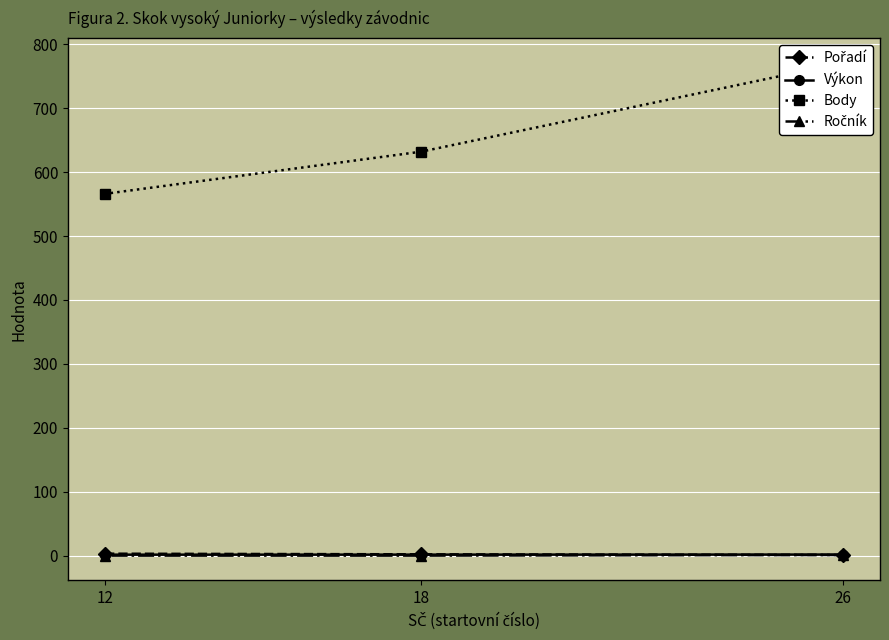

The Výkon series shows 1.6 at 26. True or false?

True